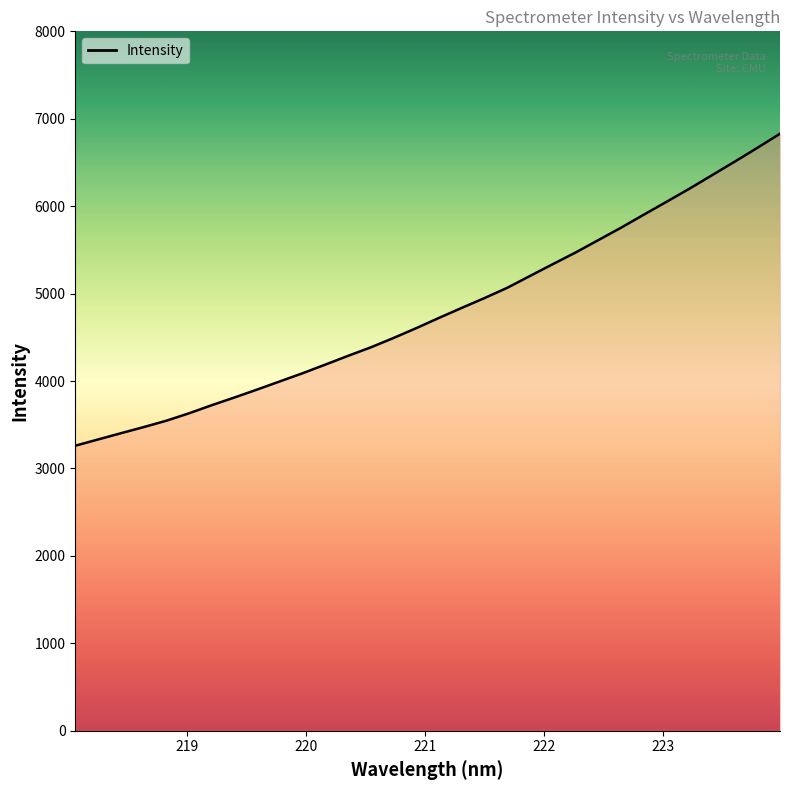

How many values are below 4723?

16